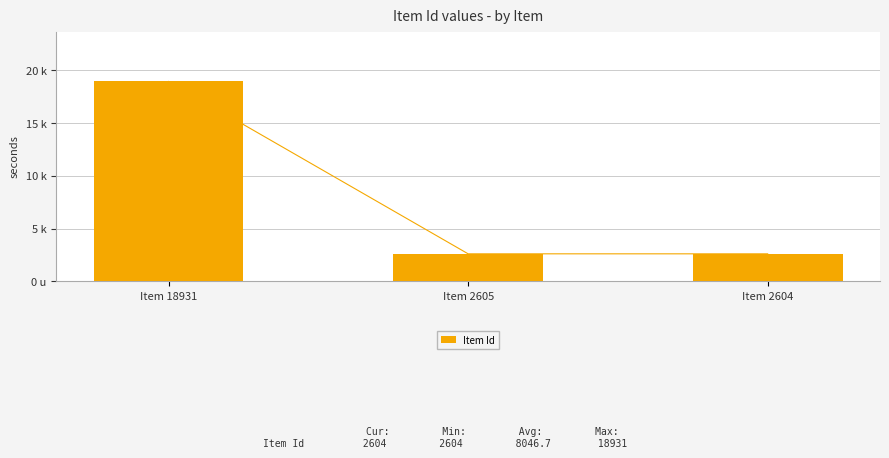

What is the value of the 1st bar from the left?

18931